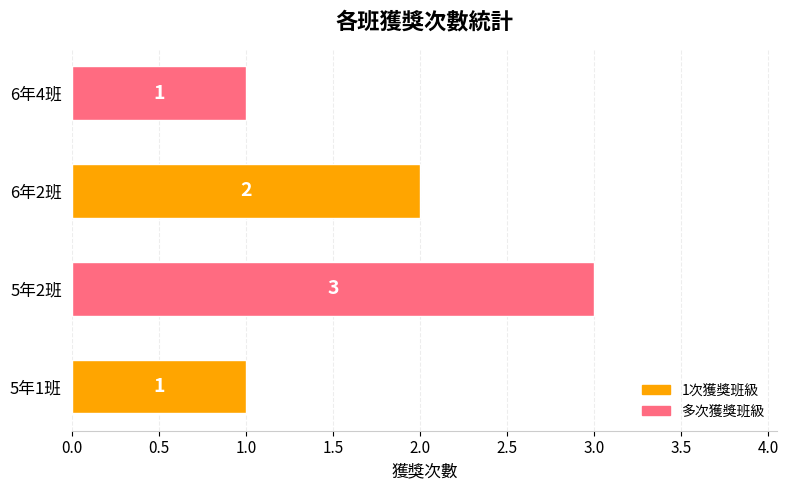

Count the values in the range 1 to 3.

4